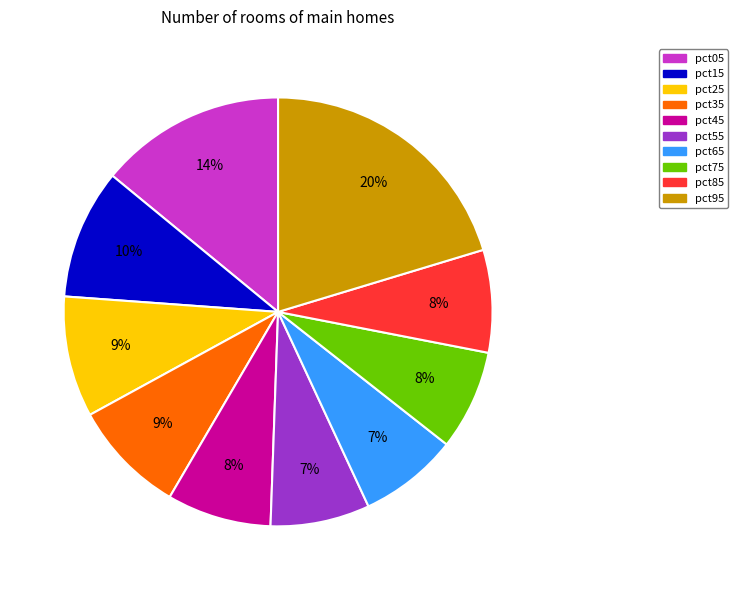

To the nearest percent, what is the combined percentage of pct95 and pct45?

28%